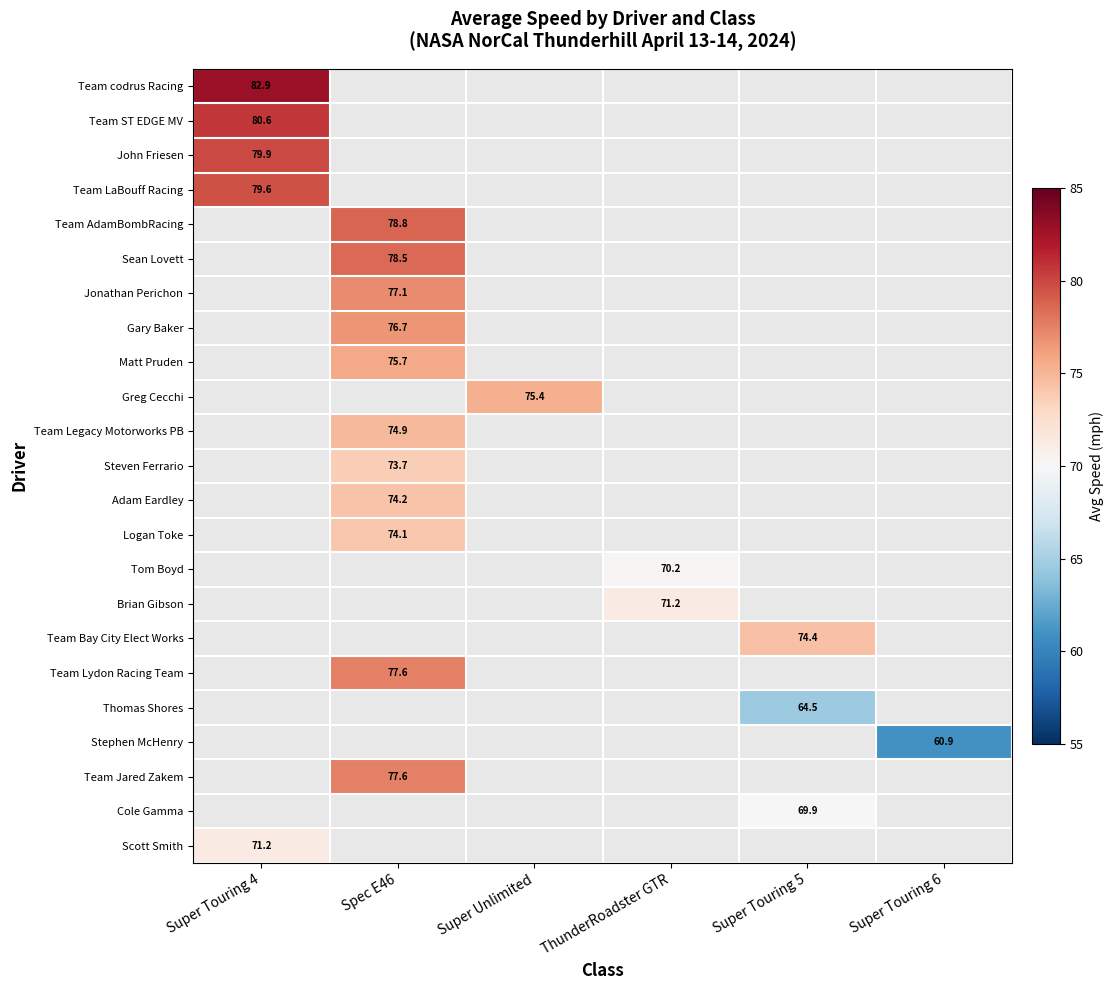

At which category does the chart reach its peak across all series?

Super Touring 4